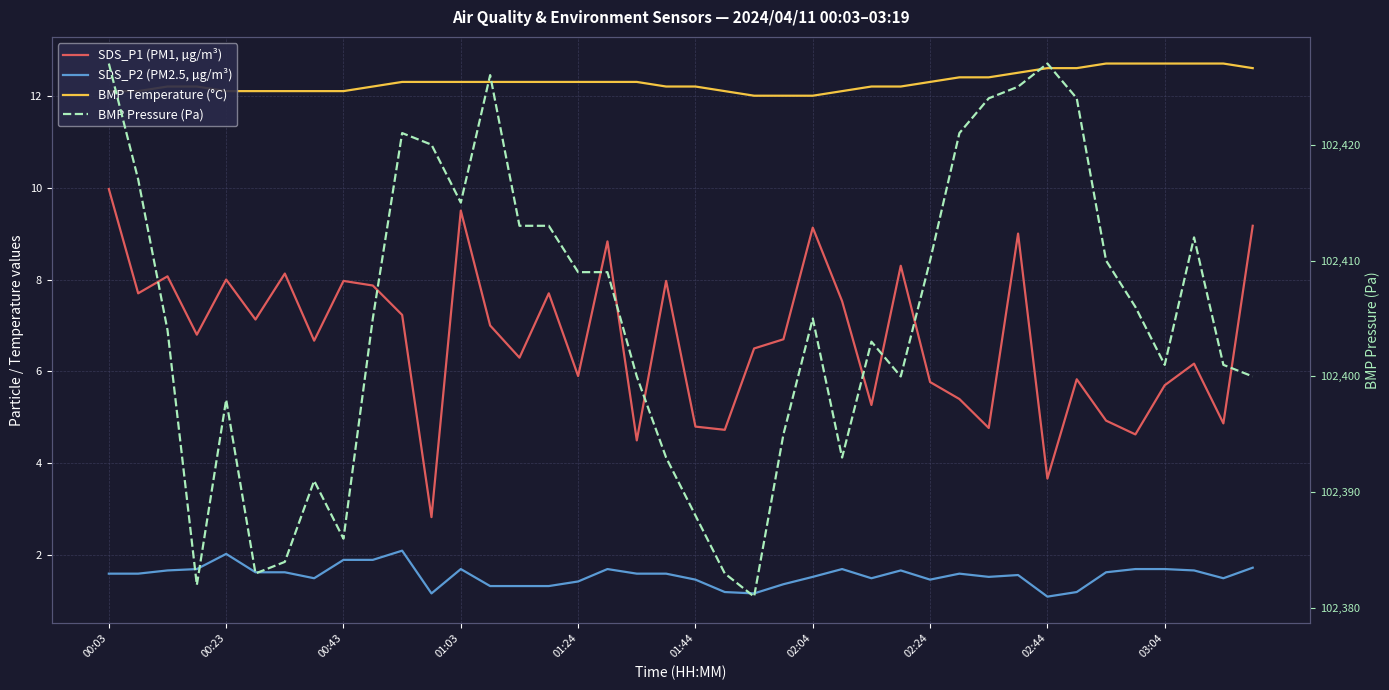

What is the label of the 11th point from the right?

29